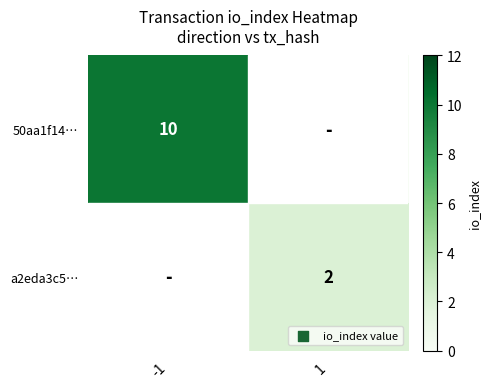

Is it true that 50aa1f14… equals 6 at -1?

False